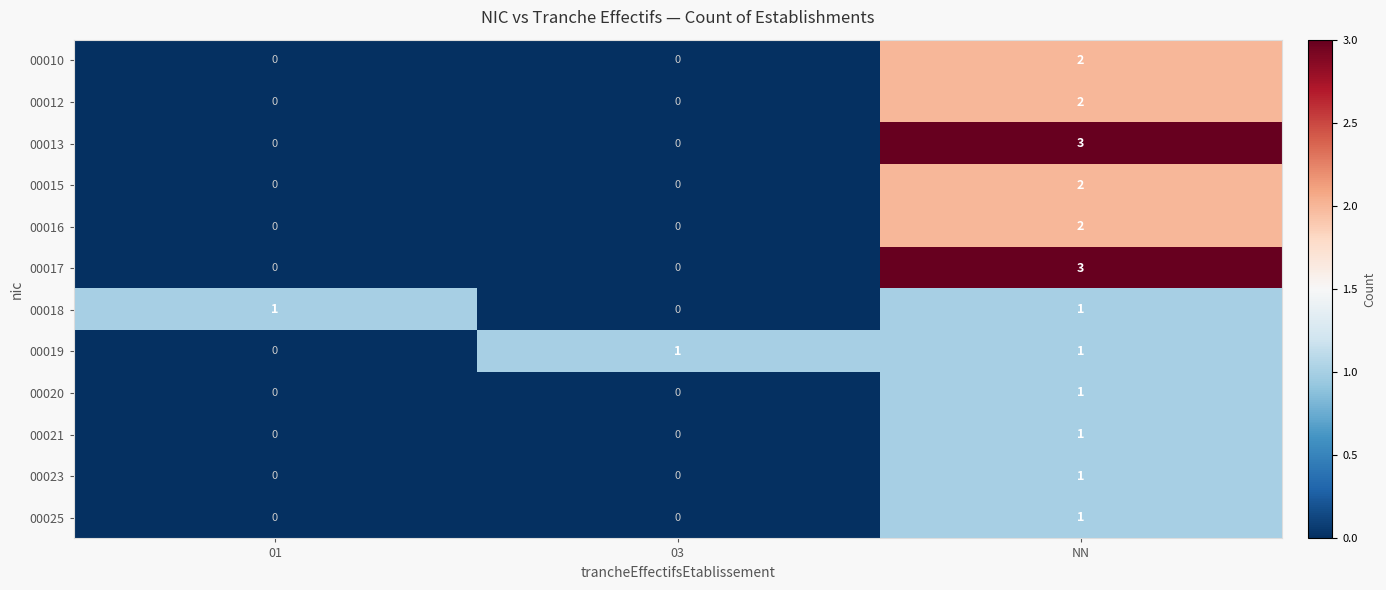

Count the number of categories in the chart.

3